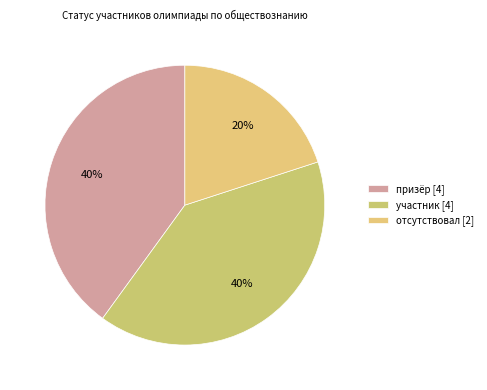

What is the smallest slice in the pie chart?

отсутствовал